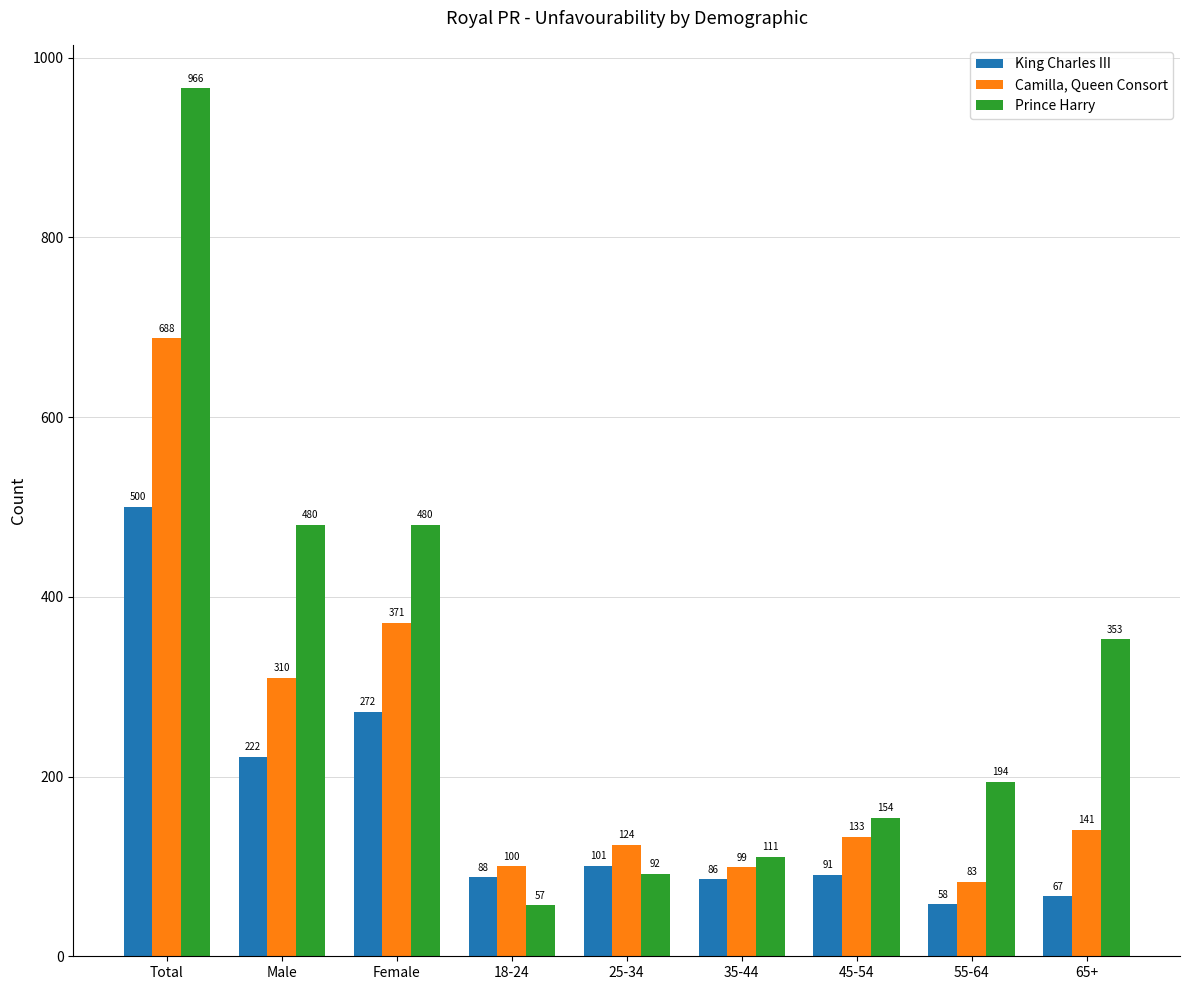

What is the sum of the Prince Harry values at 18-24 and 55-64?

251